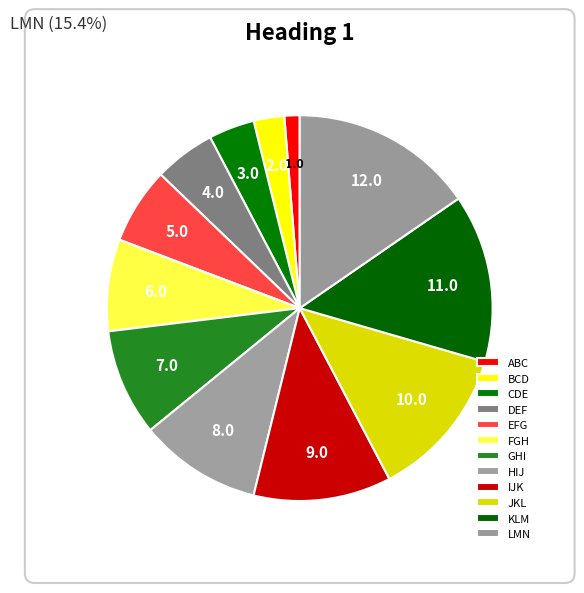

What percentage do FGH and CDE together represent?

11.5%